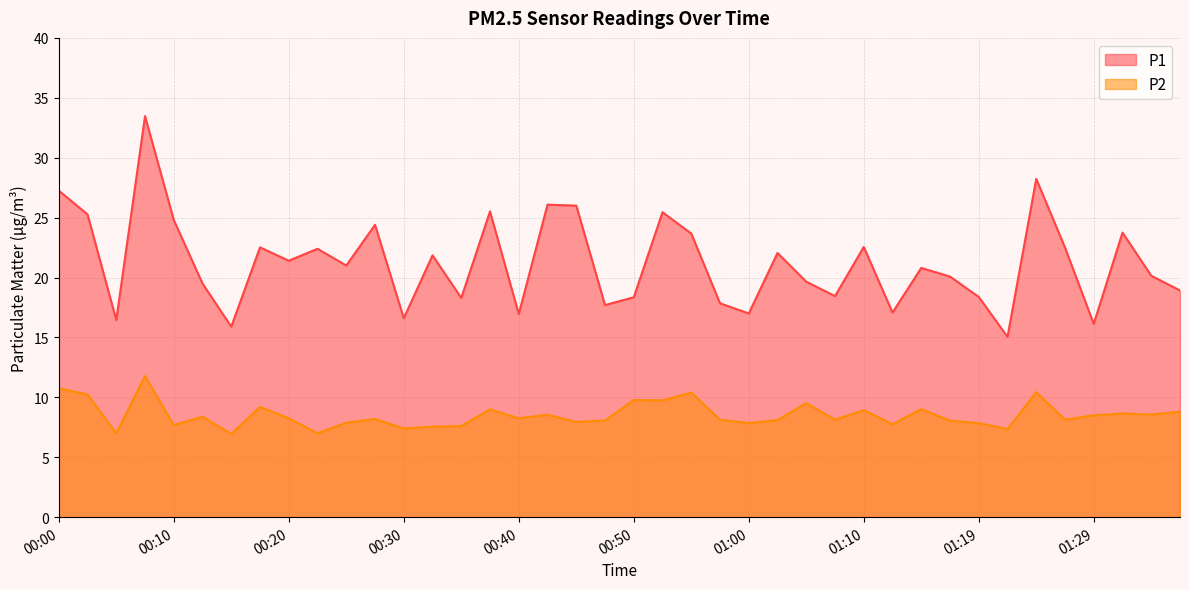

True or false: P2 and P1 cross at least once.

False